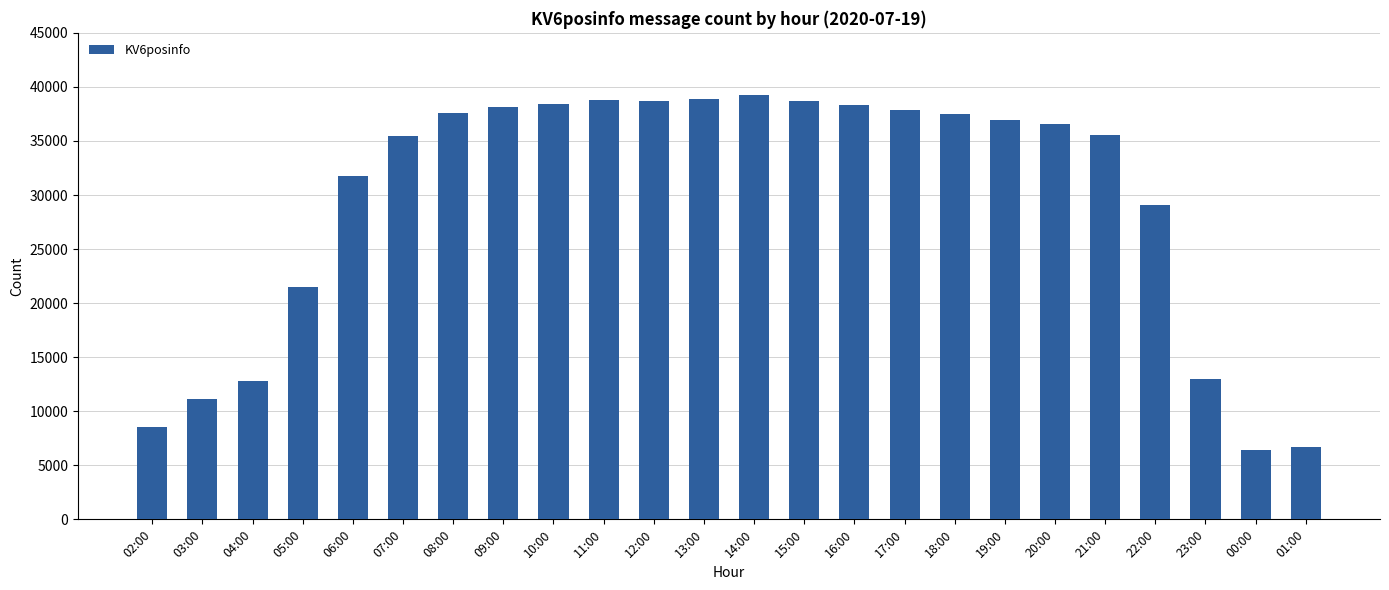

What is the ratio of the value at 01:00 to the value at 12:00?

0.2